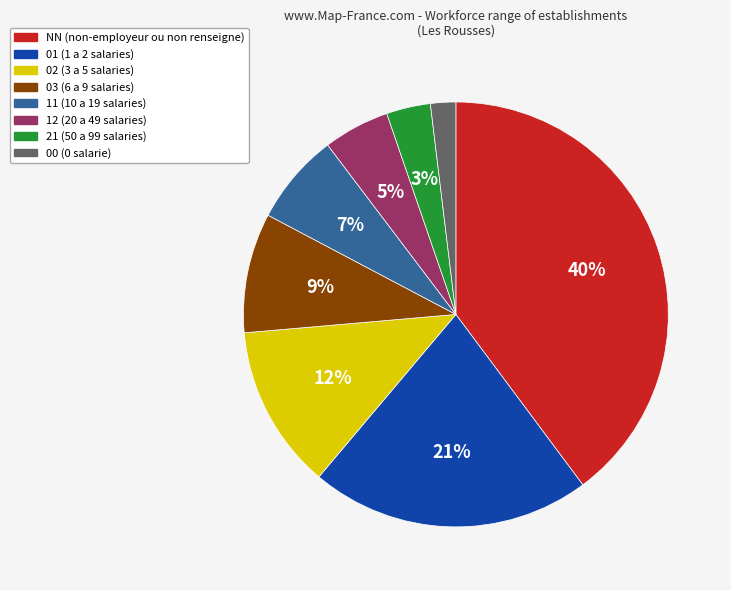

How many slices are in this pie chart?

8